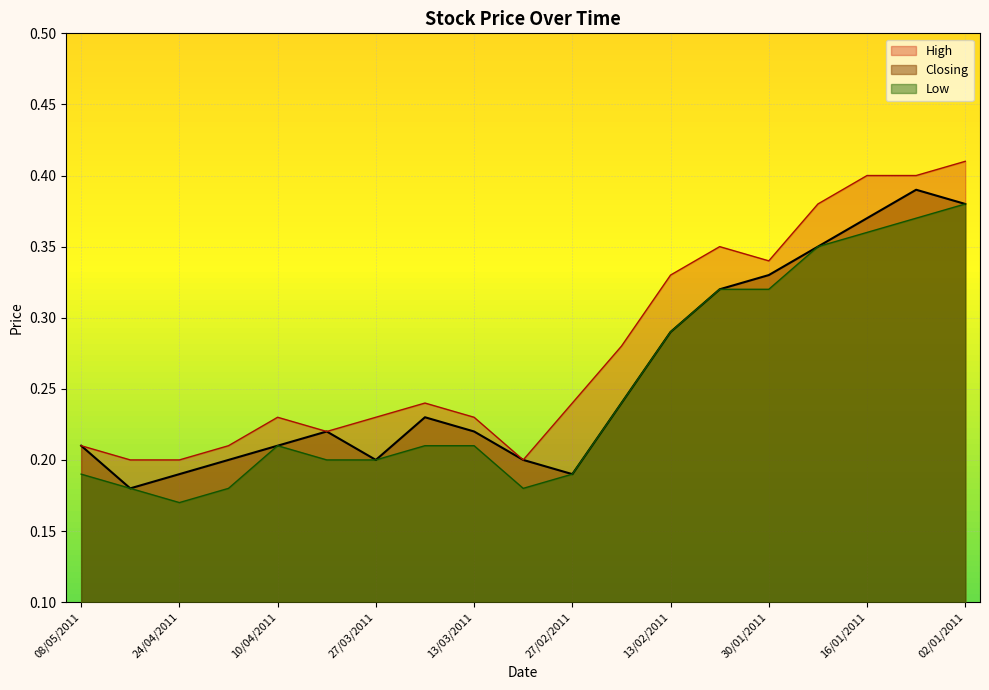

True or false: High has more than 1 interior local peaks.

True